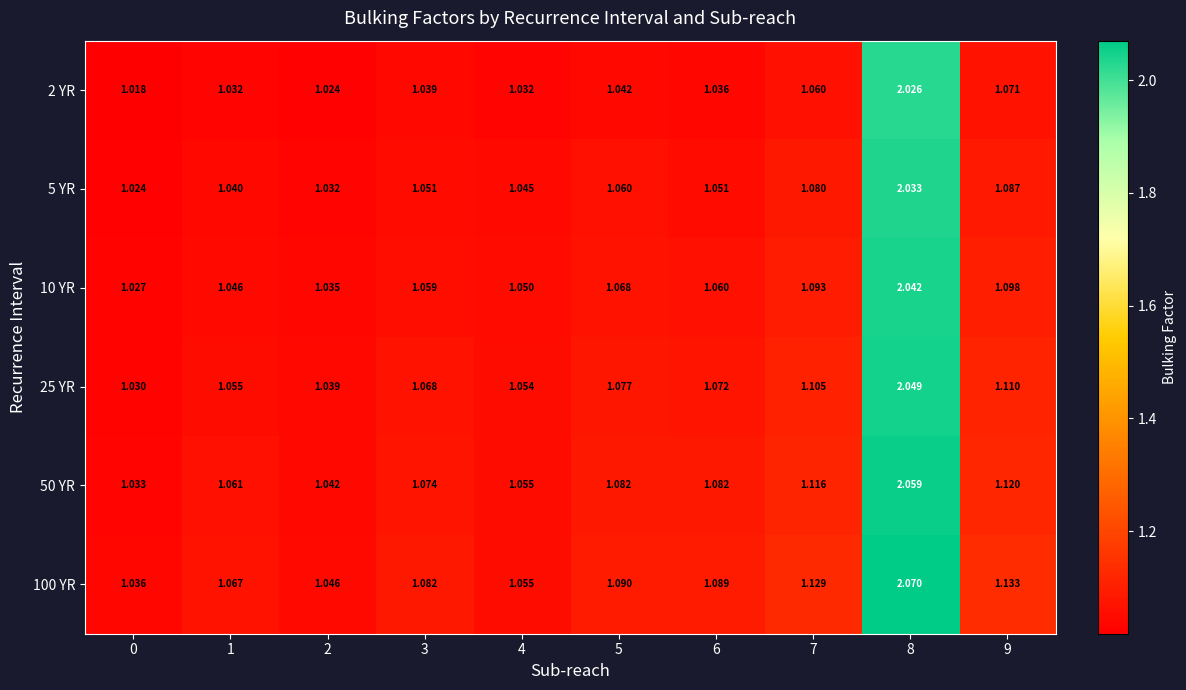

Which series has the largest total across all categories?

100 YR